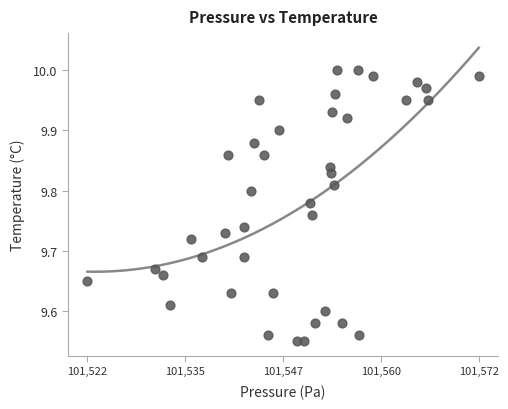

What is the range of X values (max minus min)?

50.4